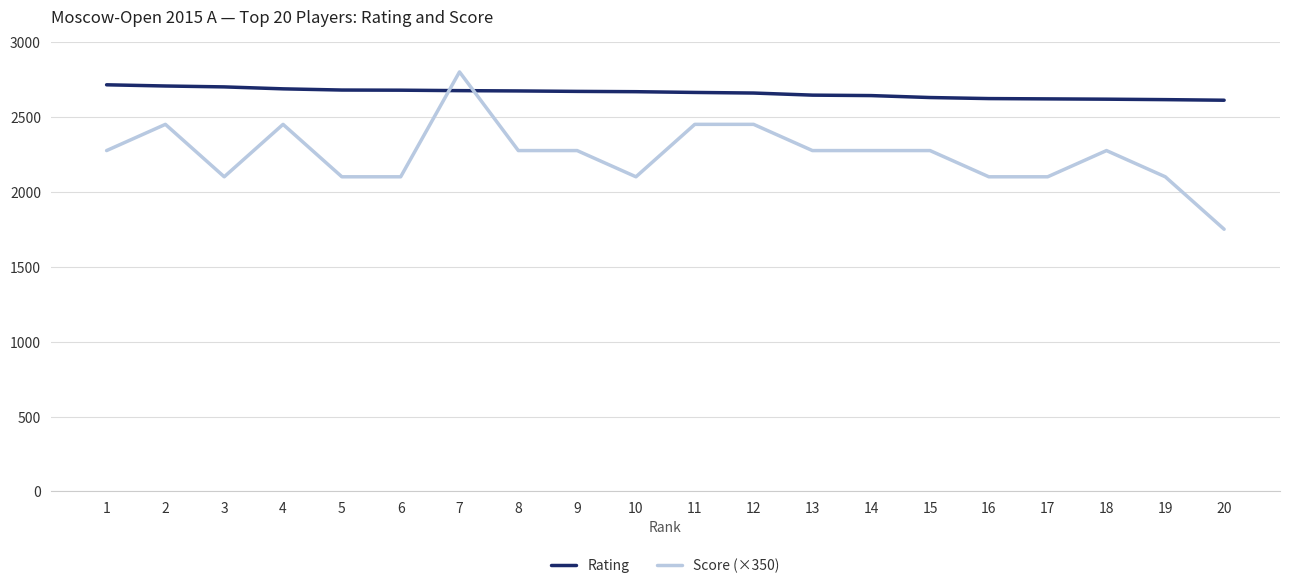

What value does the Rating series have at 13?

2645